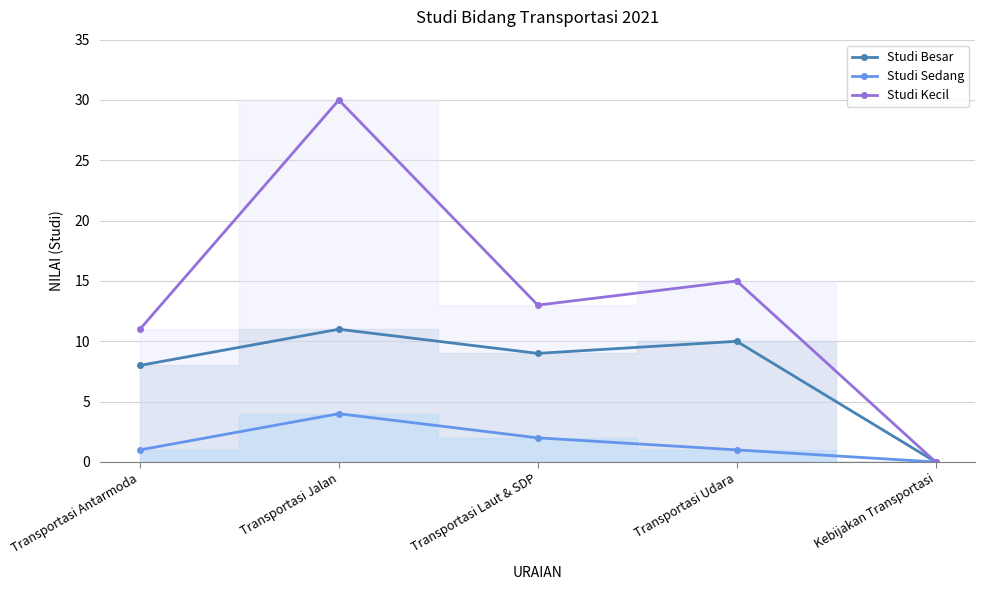

How many lines are shown in the chart?

3